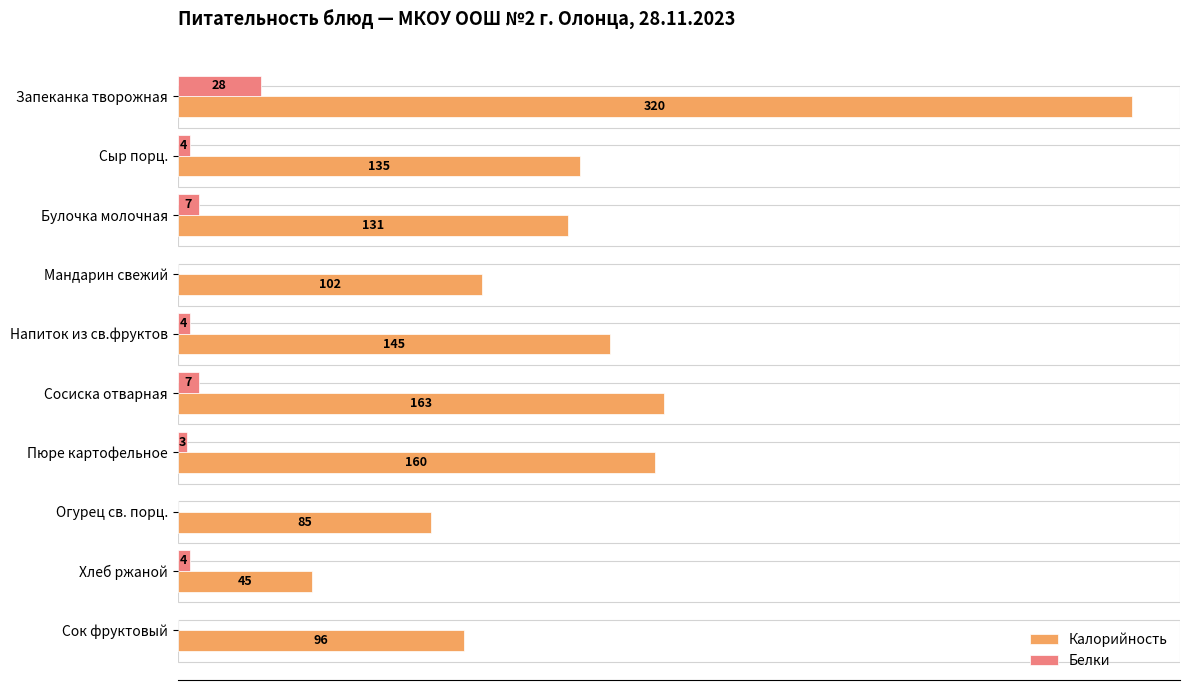

At which category does the chart reach its peak across all series?

Запеканка творожная